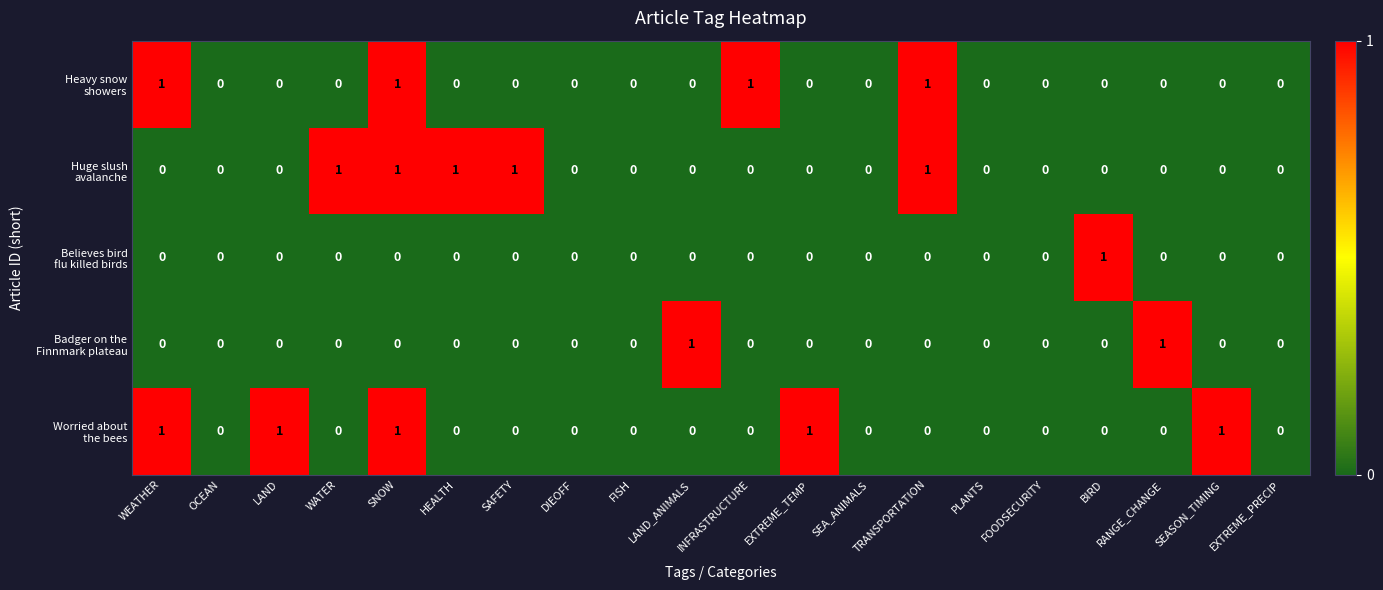

At which category is the sum across all series the highest?

SNOW